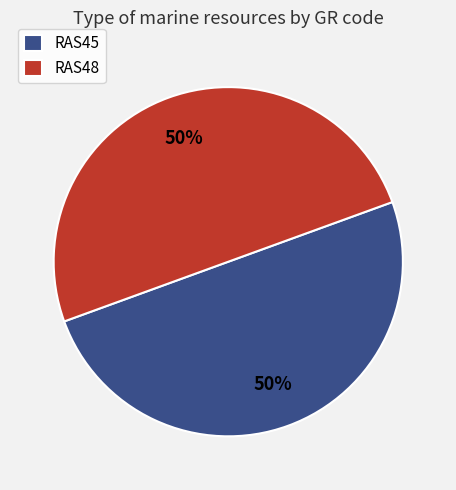

Is the sum of RAS48 and RAS45 greater than half?

Yes